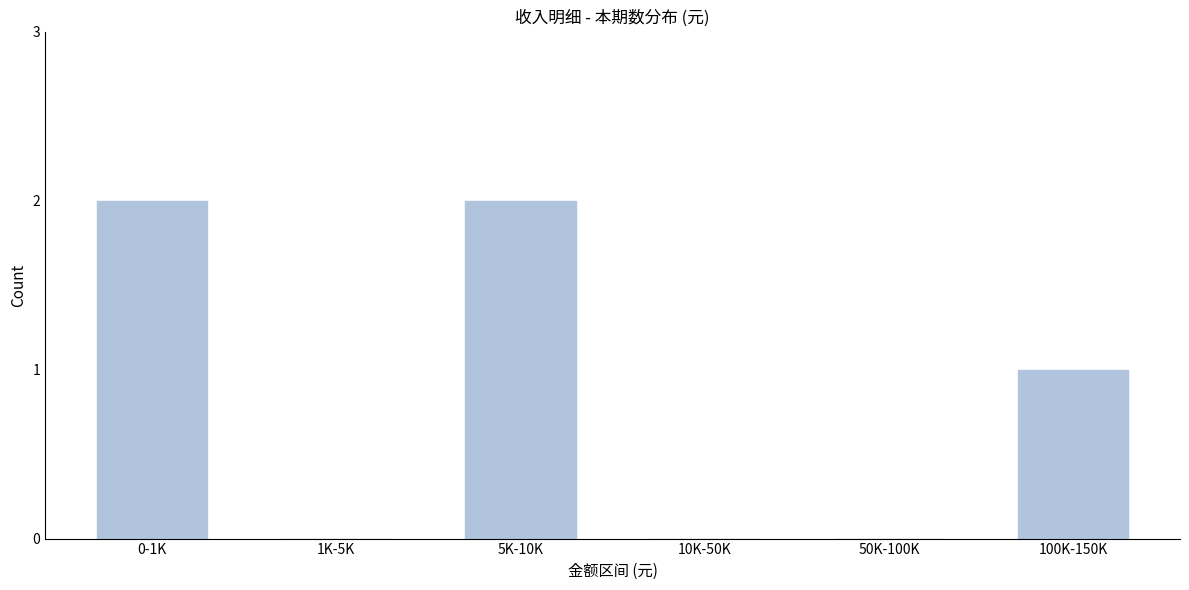

Reading right to left, transcribe all the data shown in this chart.

100K-150K=1	50K-100K=0	10K-50K=0	5K-10K=2	1K-5K=0	0-1K=2